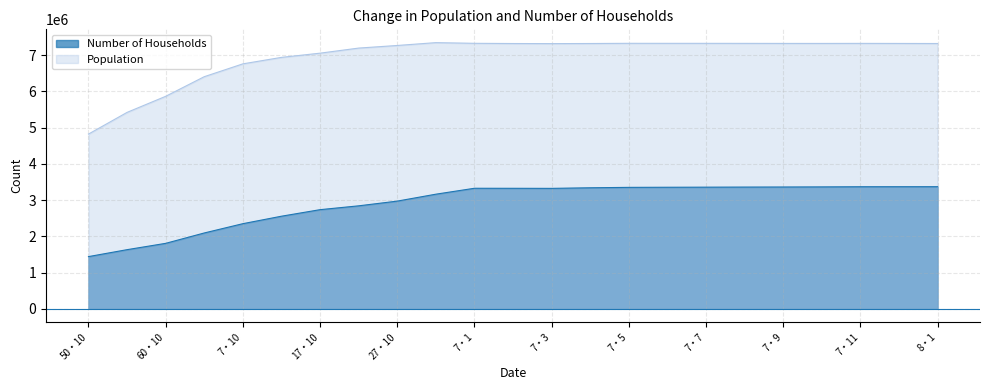

At which label is Population closest to 6083052?

60・10